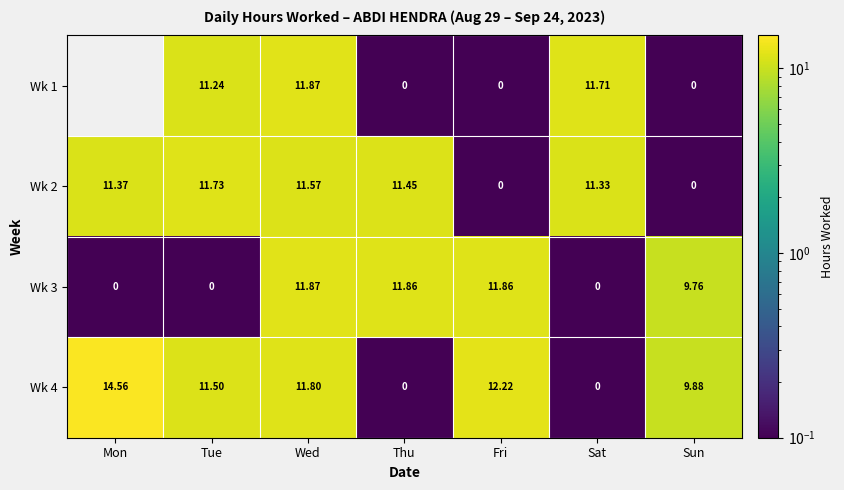

What is the maximum value shown in the chart?

14.6